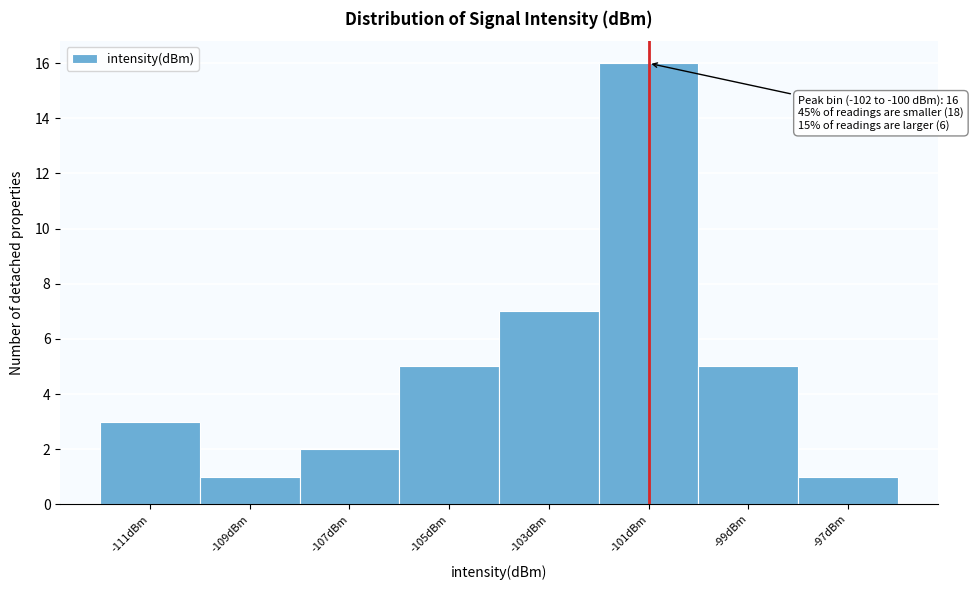

Over which range of the x-axis is the bar tallest?

-102 to -100